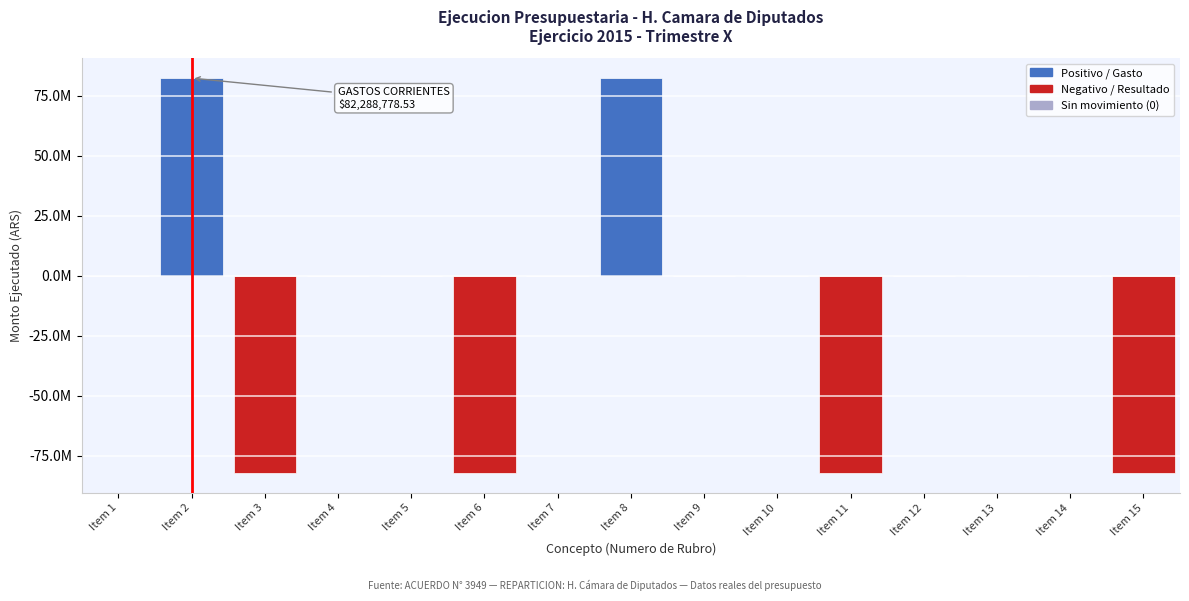

Are the bars horizontal?

No